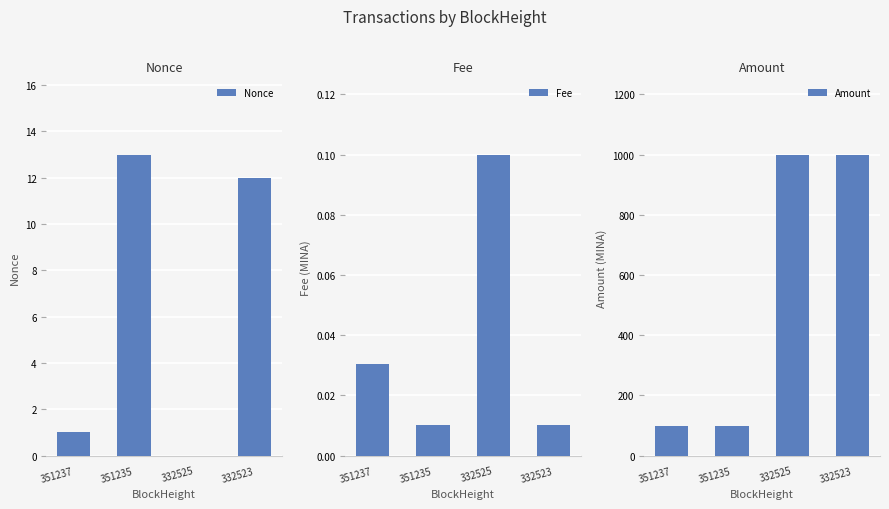

At how many categories does at least one series exceed 890?

2